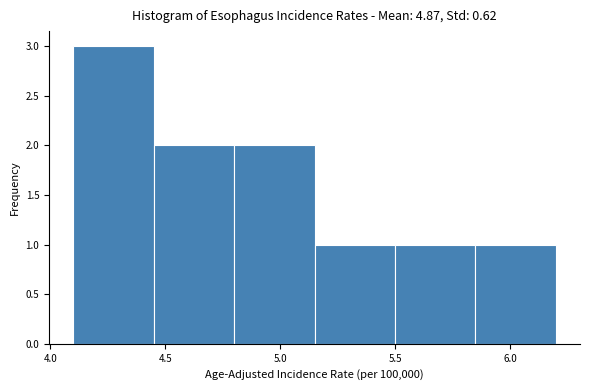

Reading left to right, list every bar in this chart as the range it spans on the x-axis followed by its height. The values are not printed on the chart, so give them approximately, as read against the axis.

4.10 to 4.45: 3
4.45 to 4.80: 2
4.80 to 5.15: 2
5.15 to 5.50: 1
5.50 to 5.85: 1
5.85 to 6.20: 1